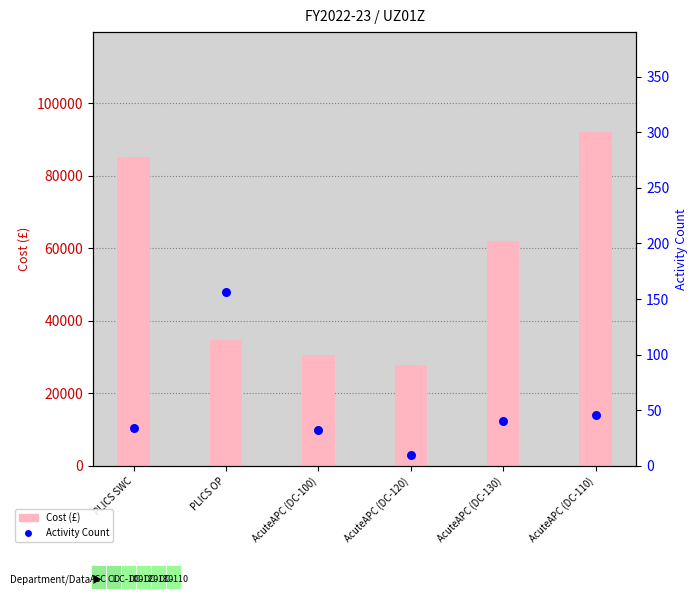

Which series contains the lowest Y value?

Activity Count